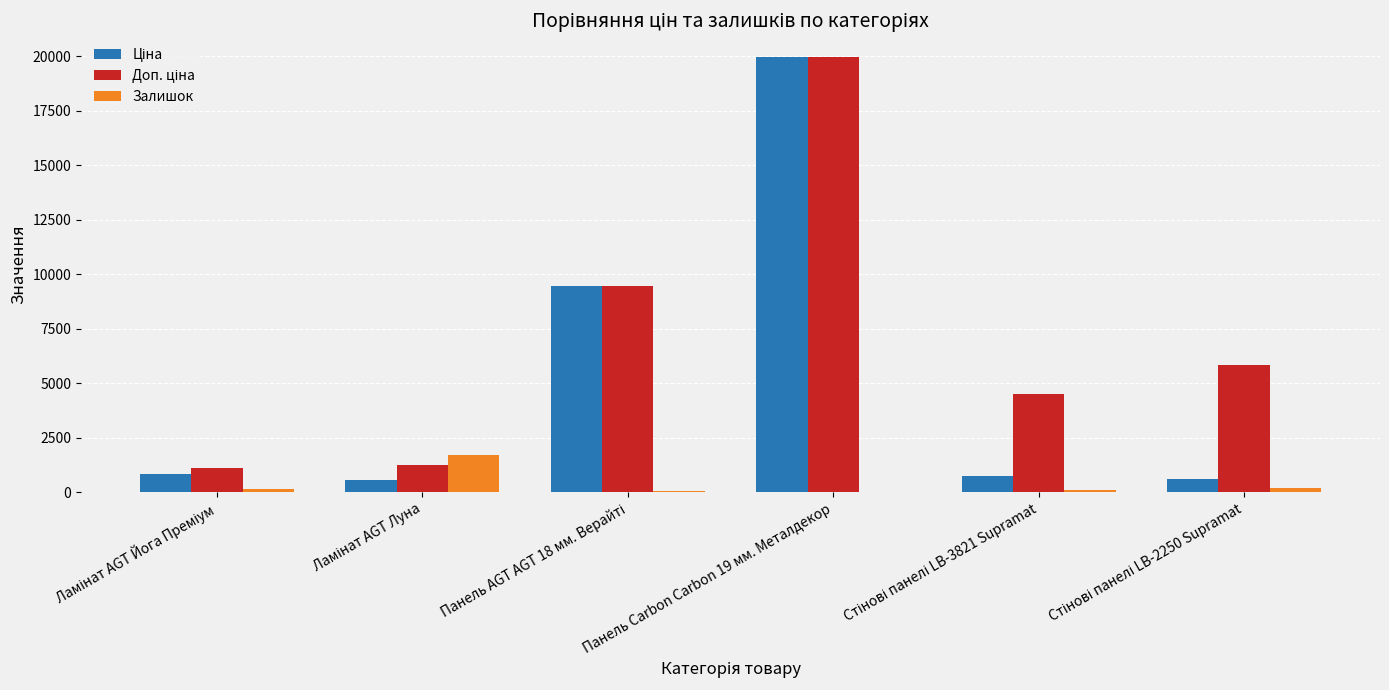

At which category is the sum across all series the highest?

Панель Carbon Carbon 19 мм. Металдекор